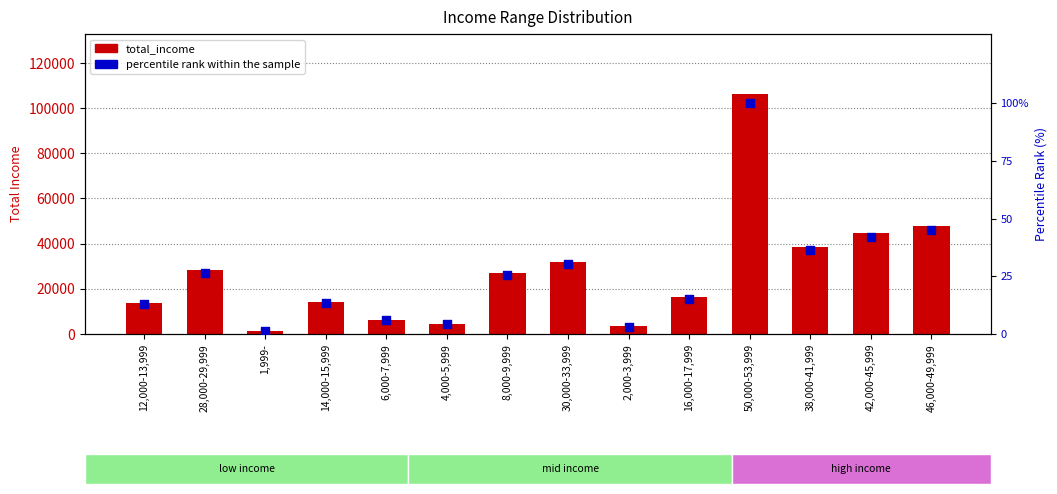

Which series has the widest spread of Y values?

total_income